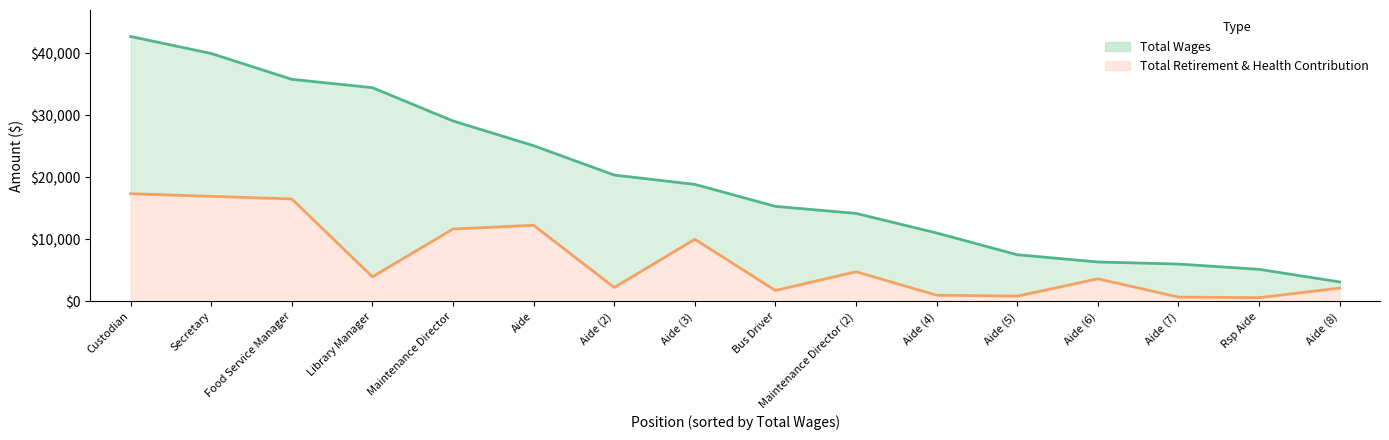

True or false: total_retirement and total_wages cross at least once.

False